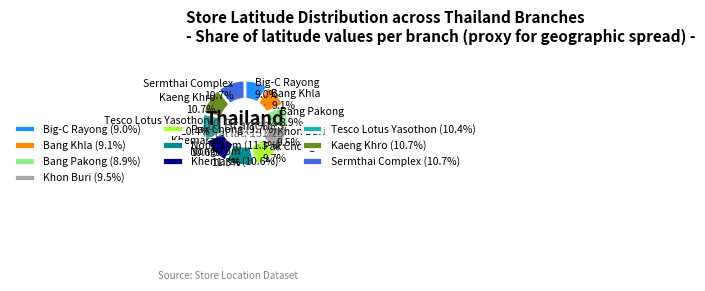

The Bang Khla slice represents 18% of the pie. True or false?

False